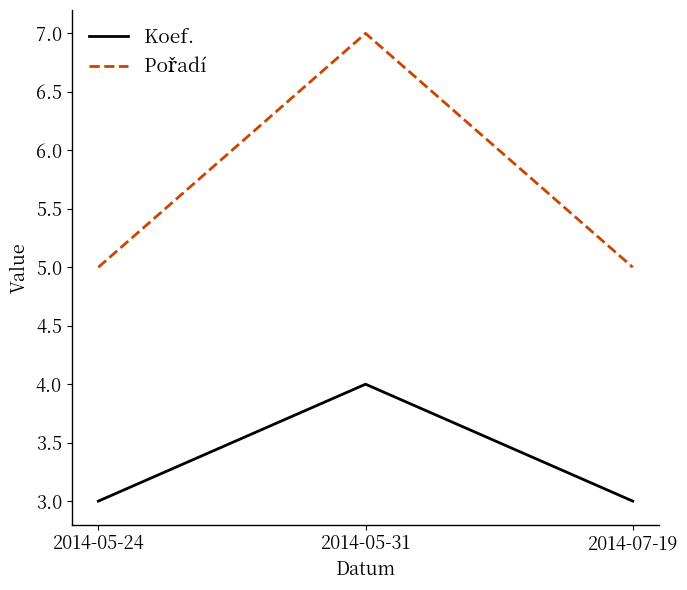

What is the sum of all Koef. values?

10